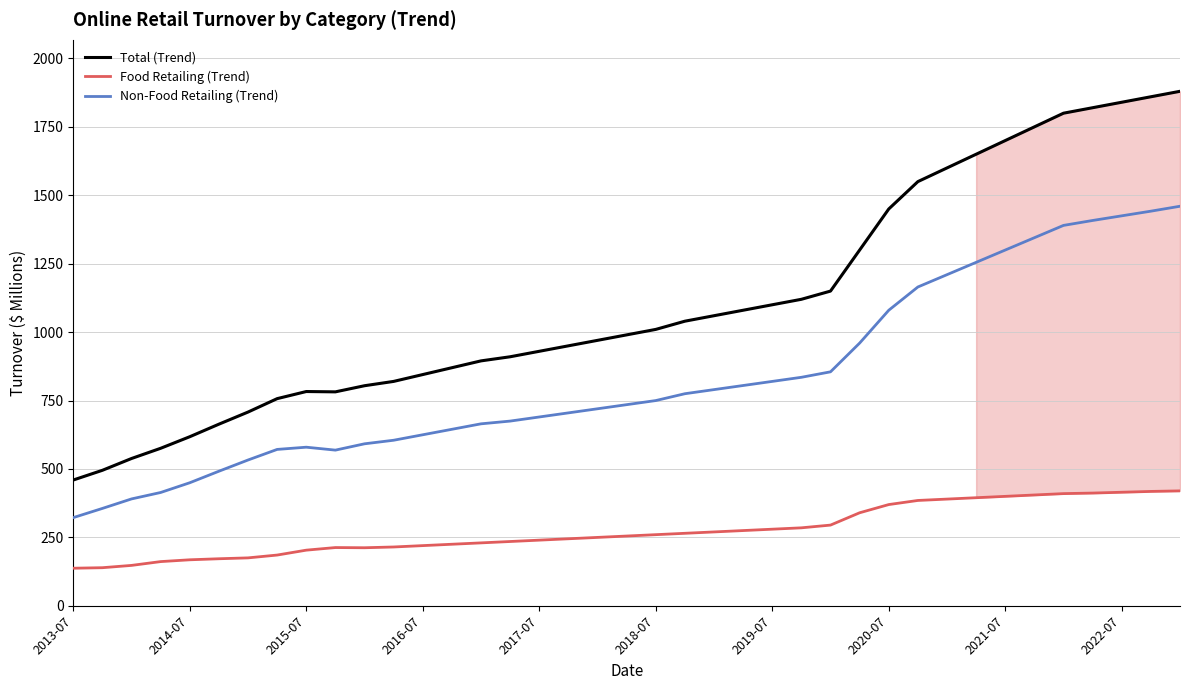

What is the greatest value displayed?

1880.0